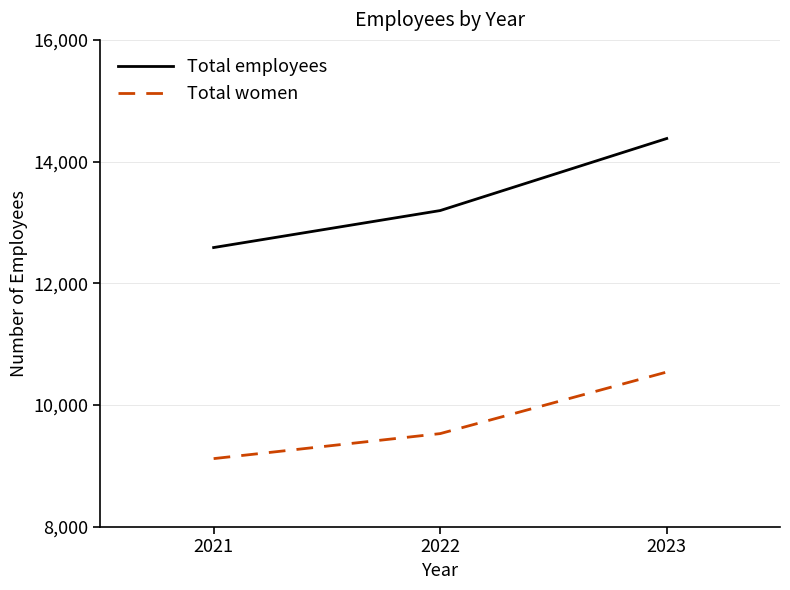

Is the value of Total employees at 2023 greater than the value of Total women at 2021?

Yes